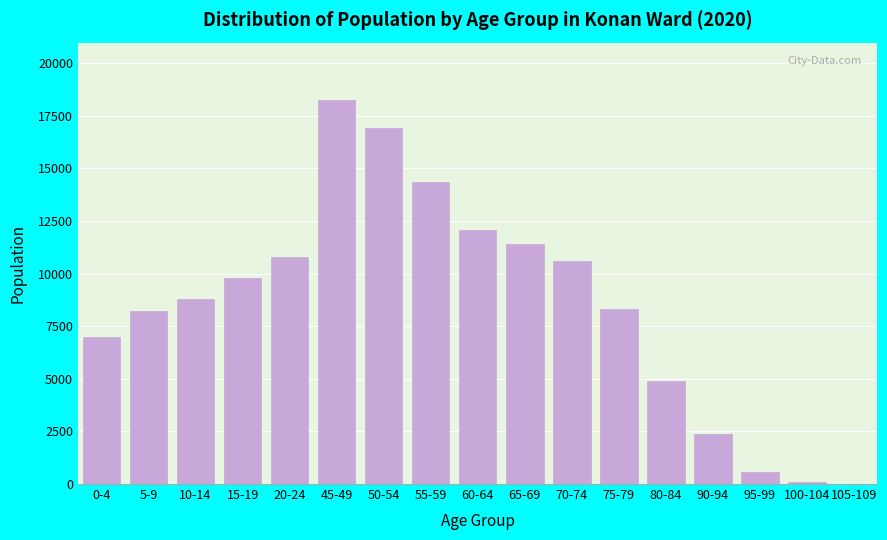

What is the maximum value shown in the chart?

18242